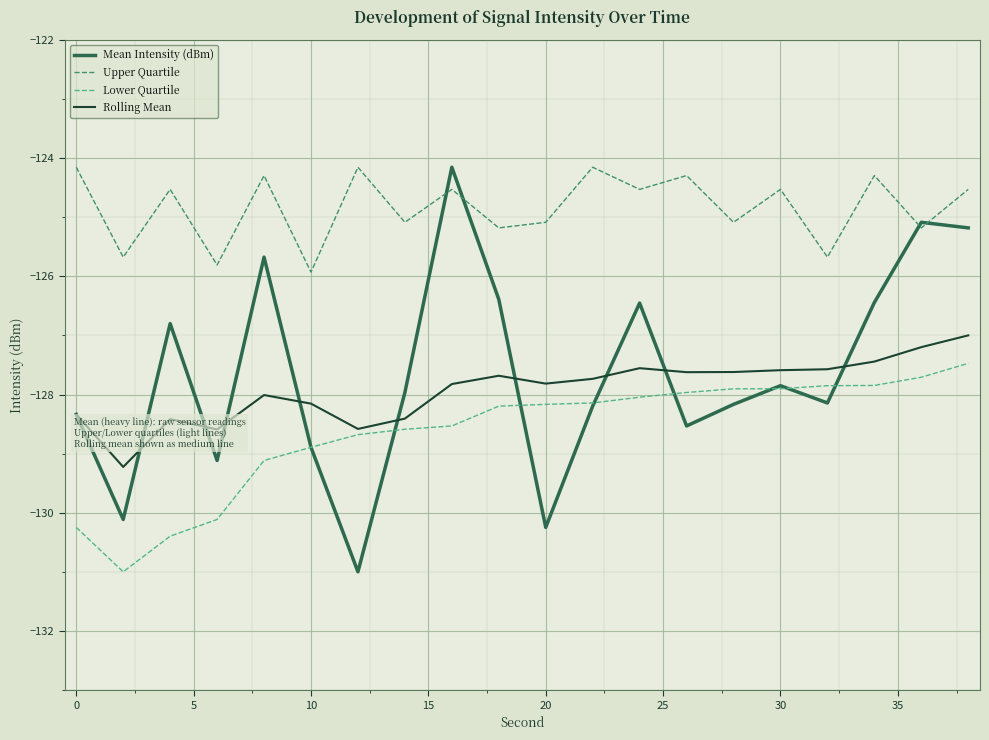

Which series has the largest total across all categories?

Upper Quartile